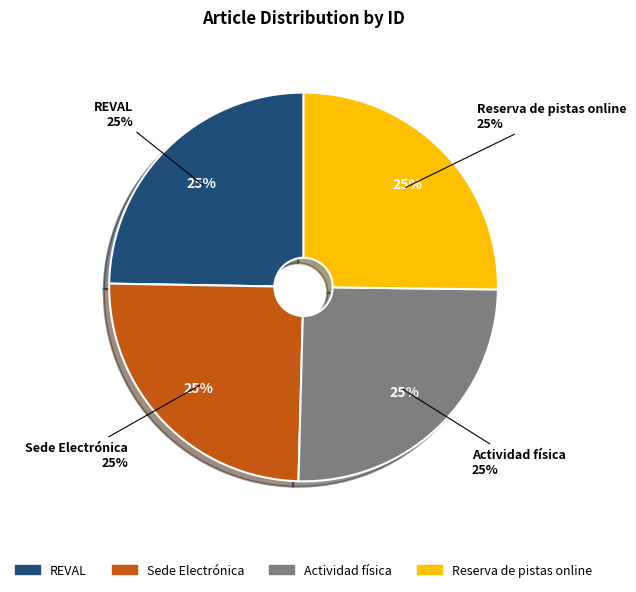

Does any single category account for the majority?

No